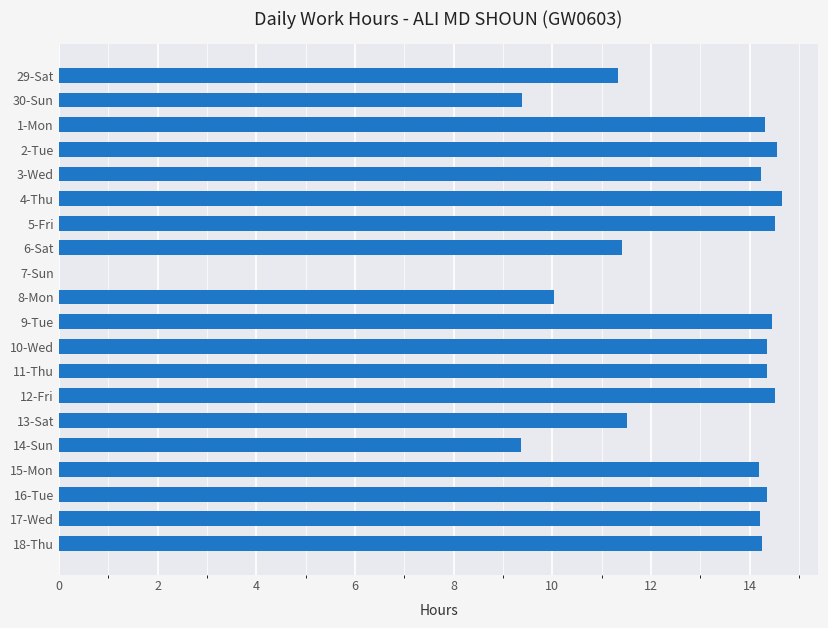

The value at 18-Thu is 22.7. True or false?

False